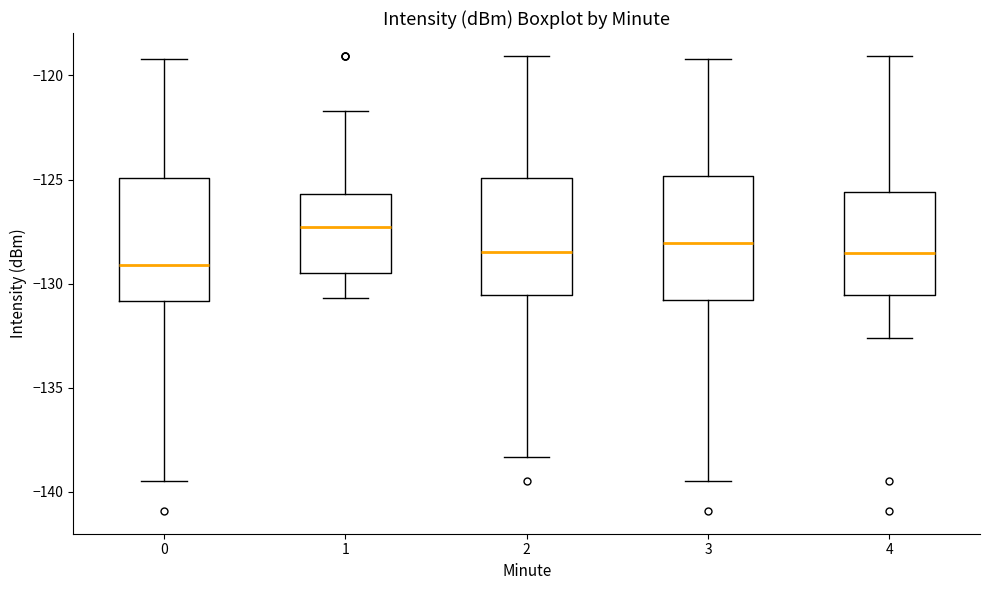

Reading left to right, transcribe this box plot: for each box, give where its median line is, the range the box spans, and where its two whiskers end, as read against the y-axis. The values are not printed on the chart, so give them approximately, as read against the axis.

0: median -129.0, box -131.0 to -125.0, whiskers -139.5 to -119.0
1: median -127.5, box -129.5 to -125.5, whiskers -130.5 to -121.5
2: median -128.5, box -130.5 to -125.0, whiskers -138.5 to -119.0
3: median -128.0, box -131.0 to -125.0, whiskers -139.5 to -119.0
4: median -128.5, box -130.5 to -125.5, whiskers -132.5 to -119.0